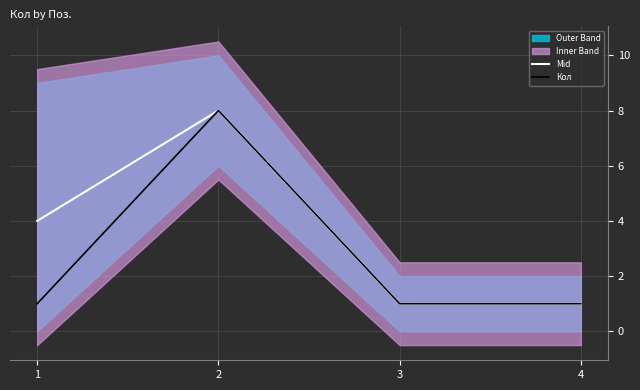

Reading left to right, extract all data points from this chart.

Mid: 1=4	2=8	3=1	4=1
Кол: 1=1	2=8	3=1	4=1